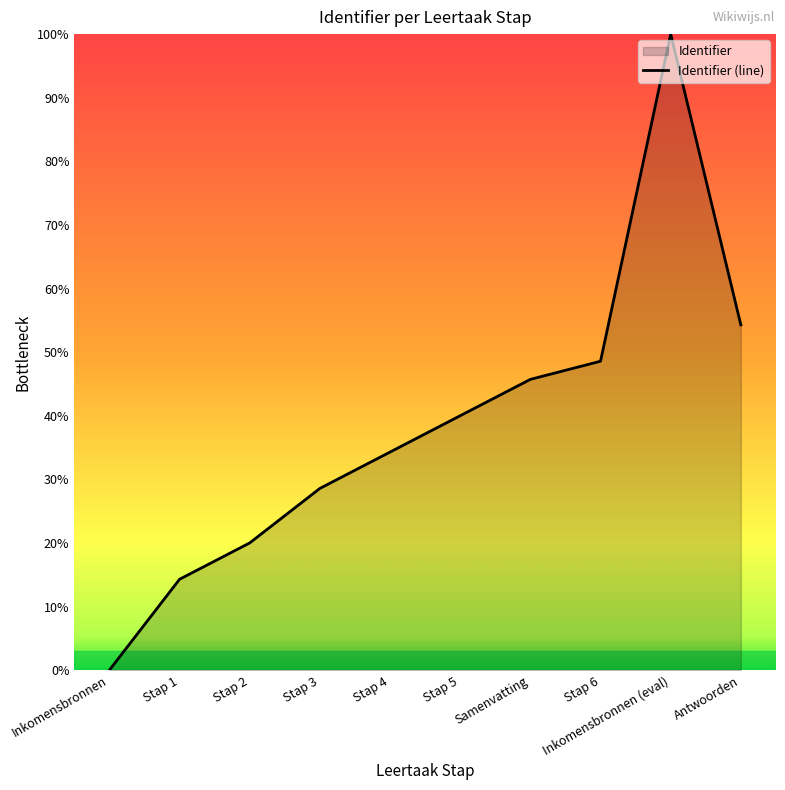

At which category does the data reach its first local peak?

Inkomensbronnen (eval)